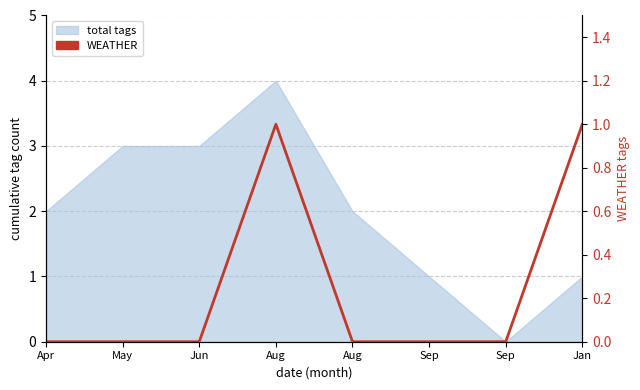

Reading right to left, what are all the values shown in this chart?

Jan=1	Sep=0	Sep=0	Aug=0	Aug=1	Jun=0	May=0	Apr=0